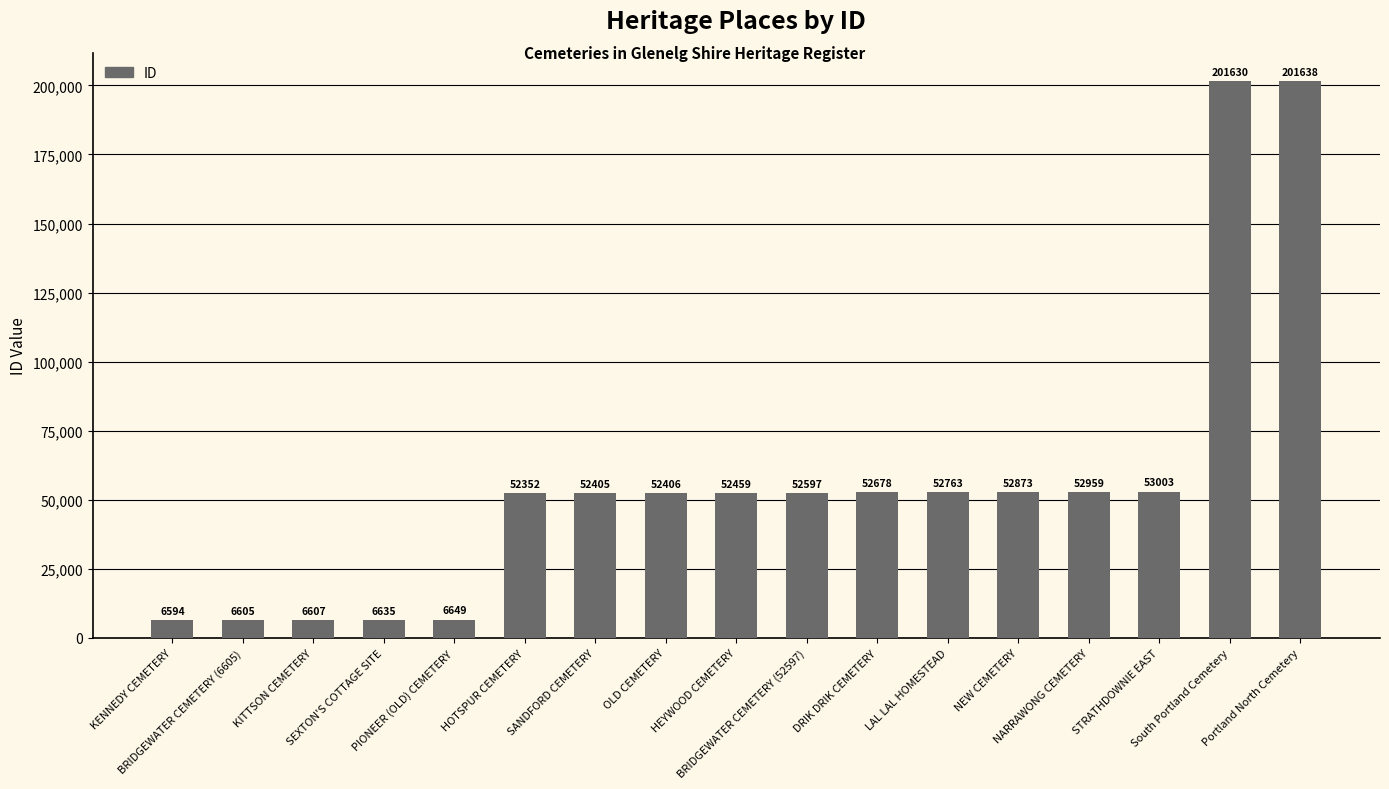

Which label corresponds to the largest value in the chart?

Portland North Cemetery